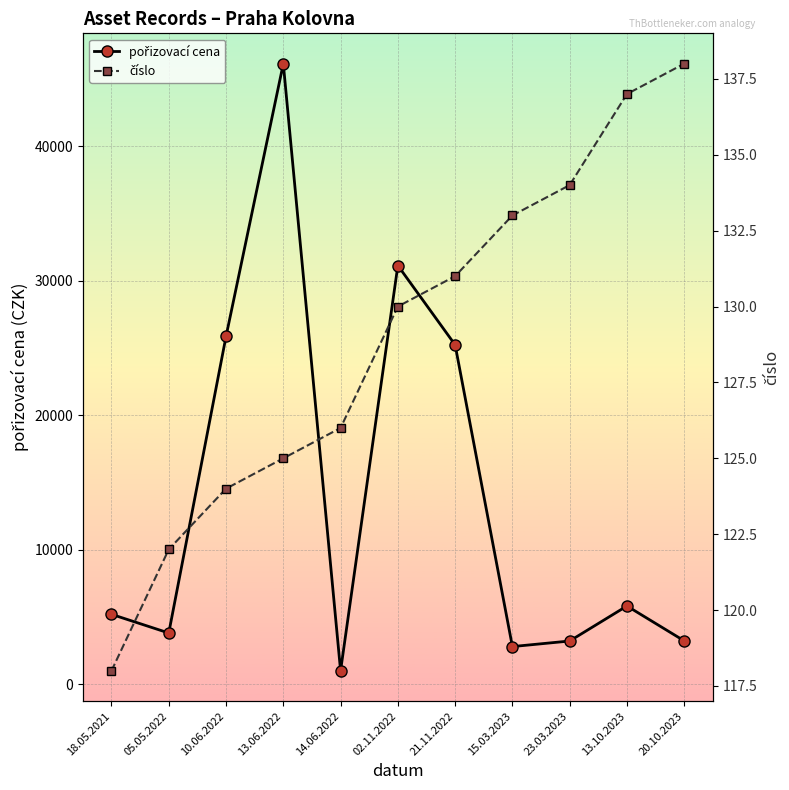

Rank the series by their average value, from highest to lowest.

pořizovací cena, číslo